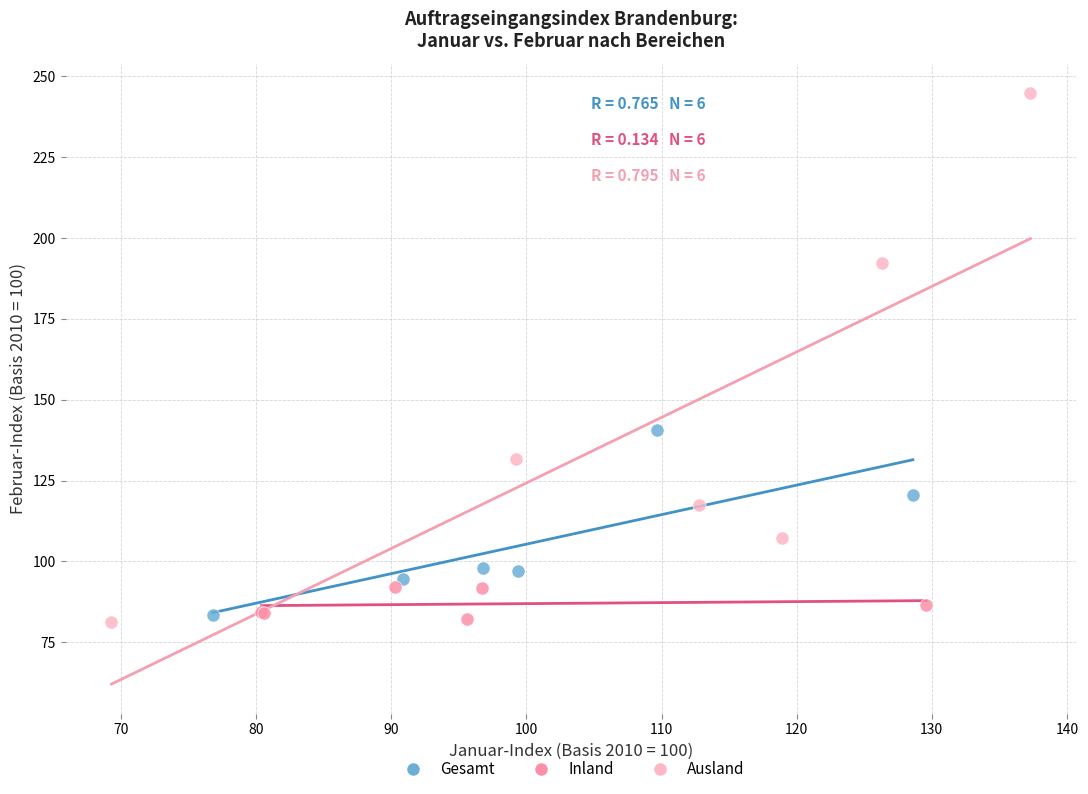

Which series reaches the maximum Y coordinate?

Ausland